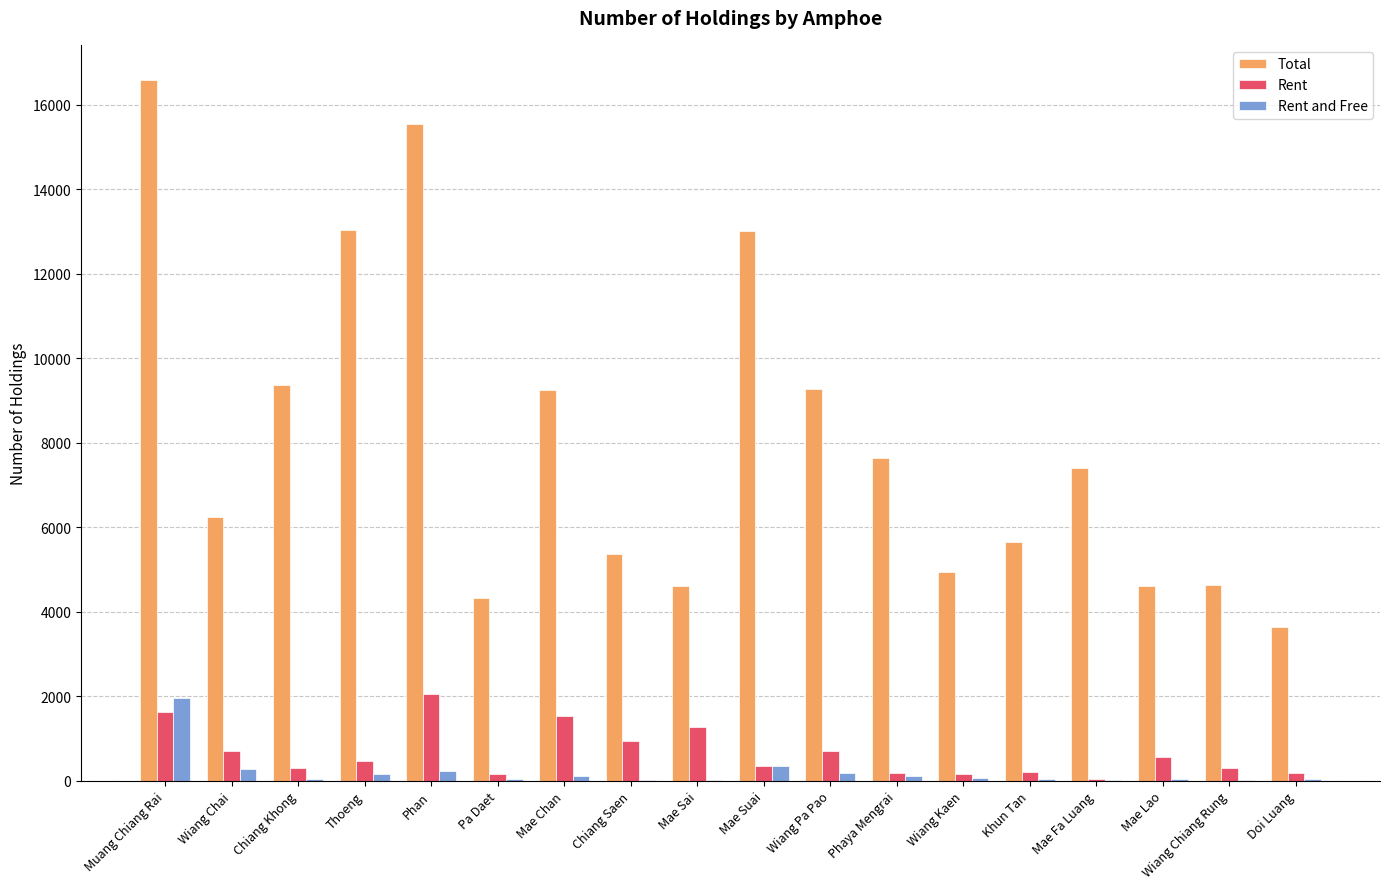

Are the bars grouped side by side (vs. stacked)?

Yes